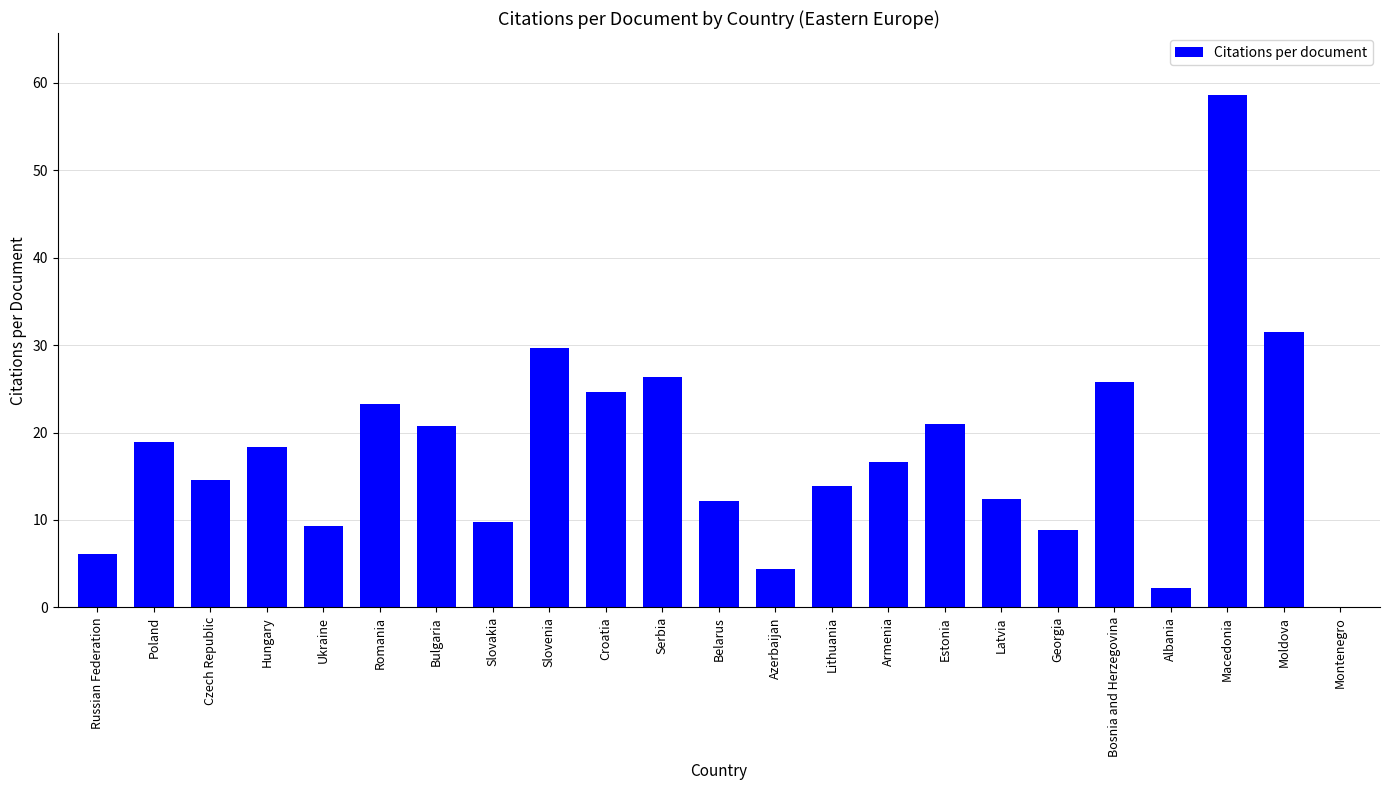

Is it true that the value at Latvia is 12.4?

True